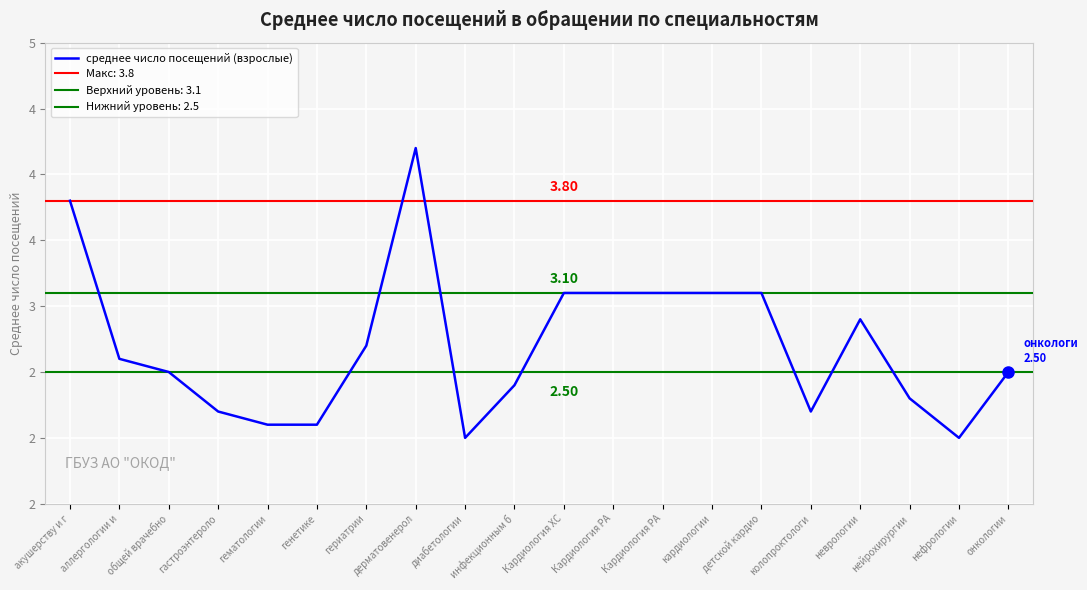

What is the label of the 9th point from the left?

диабетологии